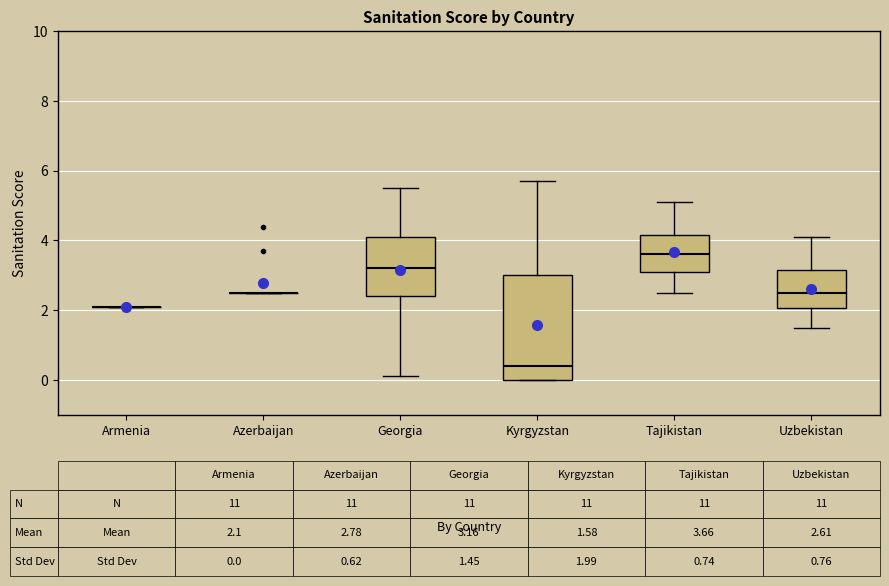

Which box is the tallest, from its lower edge to its upper edge?

Kyrgyzstan